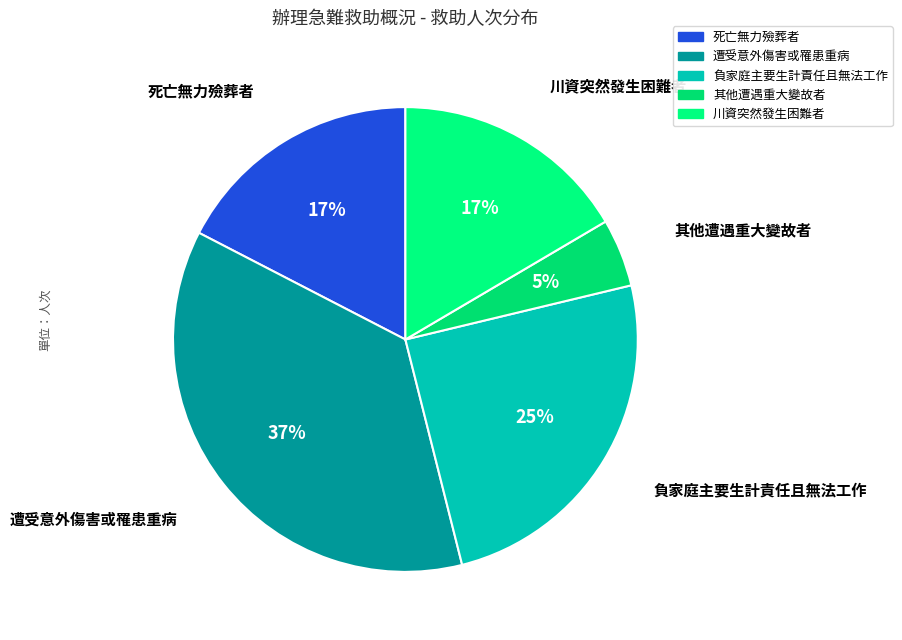

Which slice is the smallest?

其他遭遇重大變故者